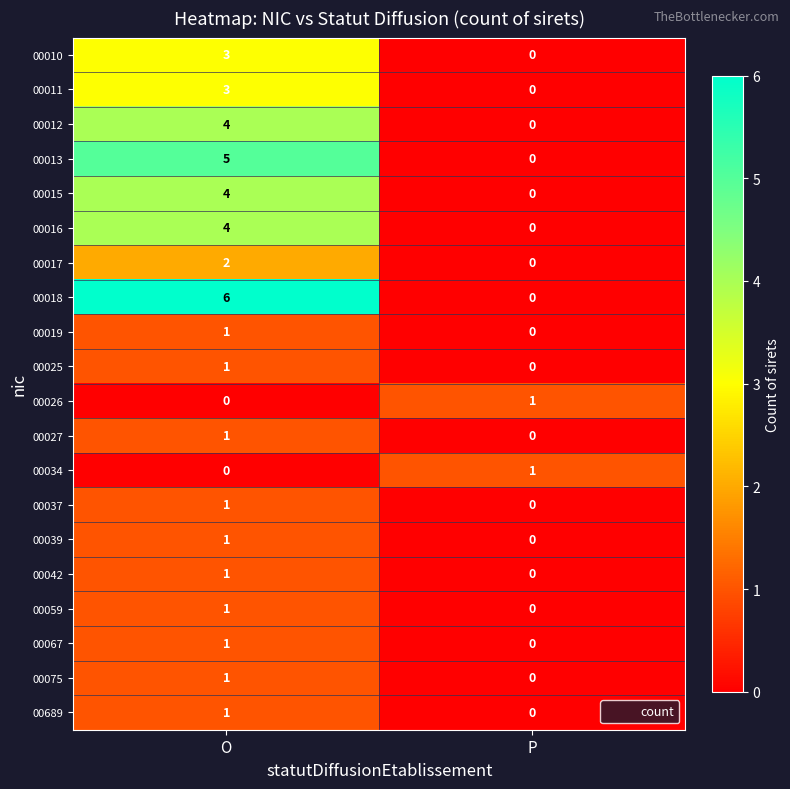

Where is 00067 nearest to the value 0?

P